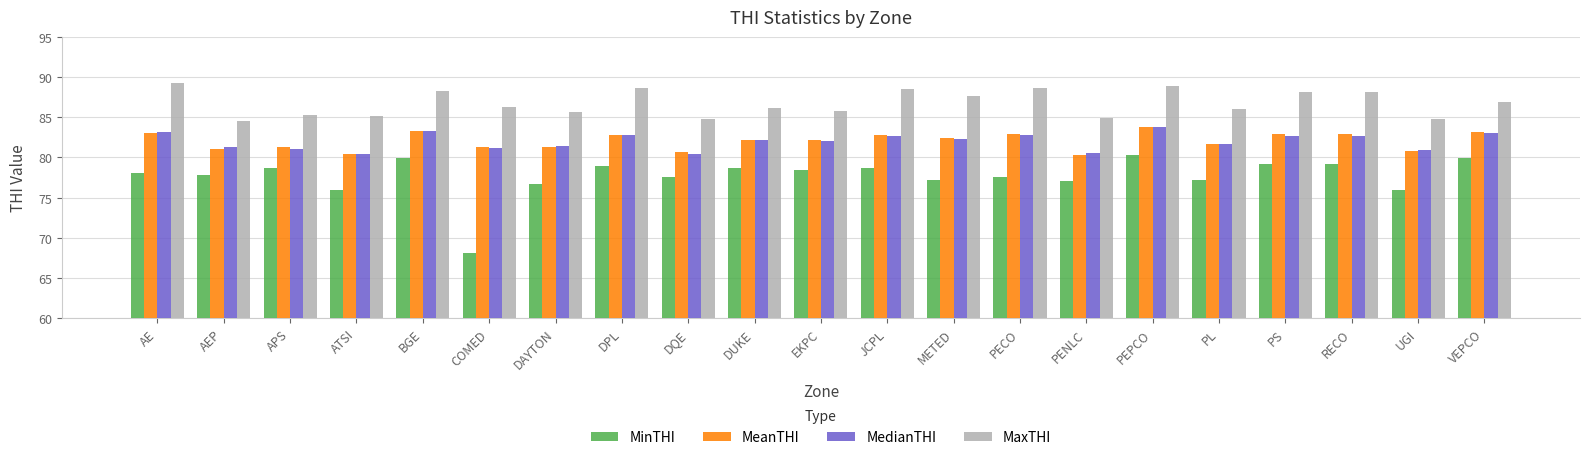

How many categories are shown in the chart?

21